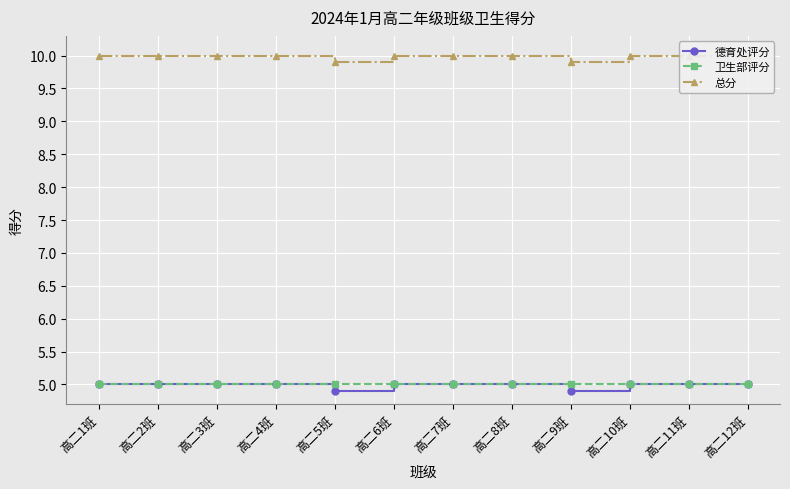

True or false: 总分 and 卫生部评分 cross at least once.

False